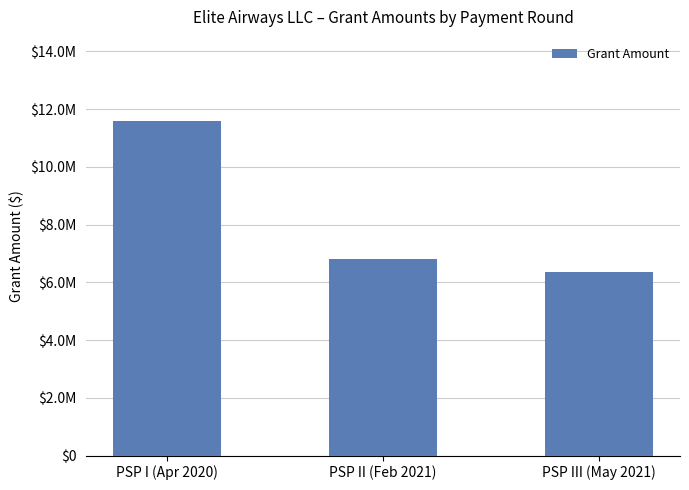

List the labels in order of value, largest first.

PSP I (Apr 2020), PSP II (Feb 2021), PSP III (May 2021)